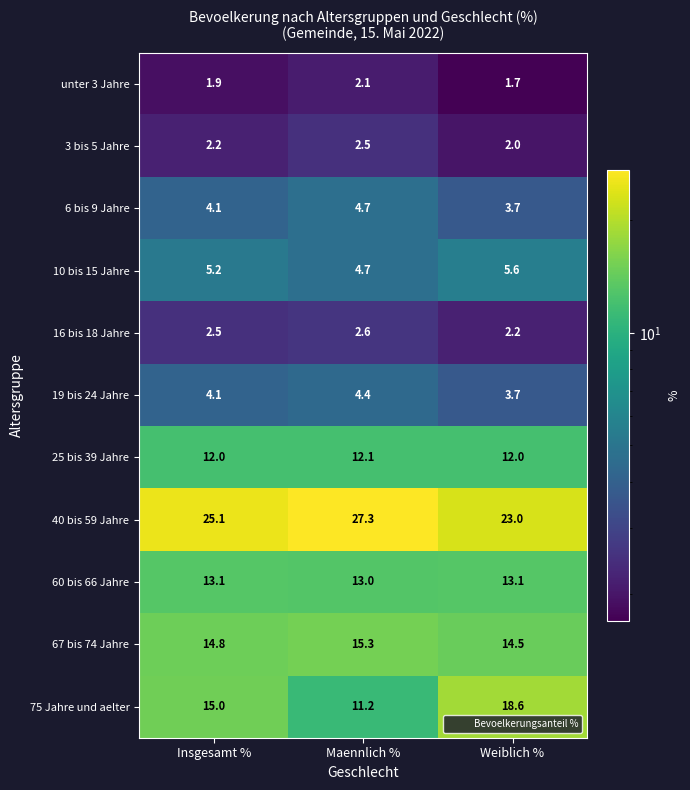

Which category has the highest value across all series?

Maennlich %